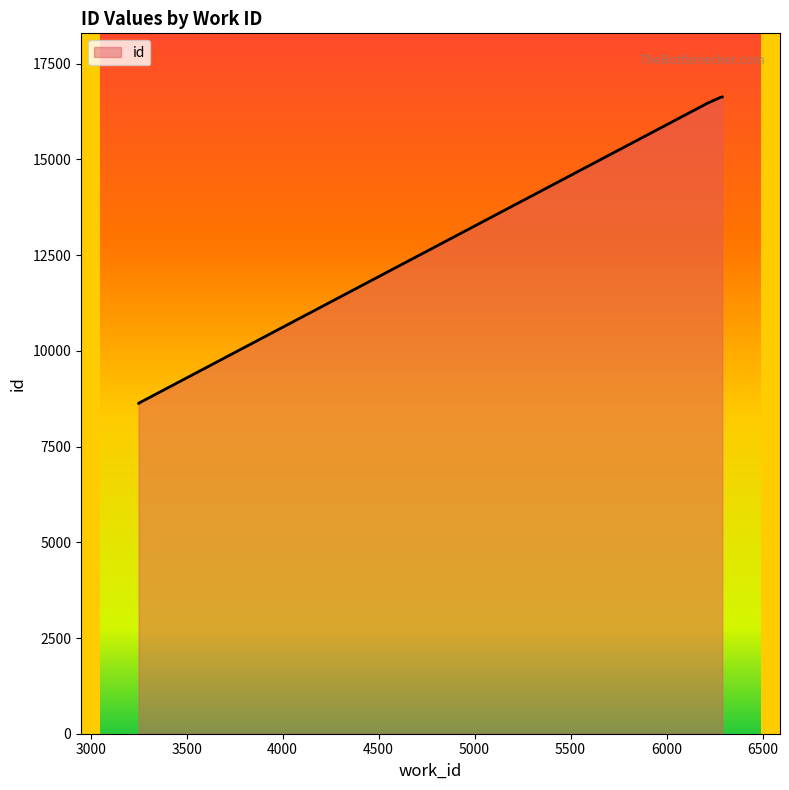

Reading left to right, what are all the values shown in this chart?

3250=8632	3250=8633	6213=16469	6213=16471	6281=16622	6290=16632